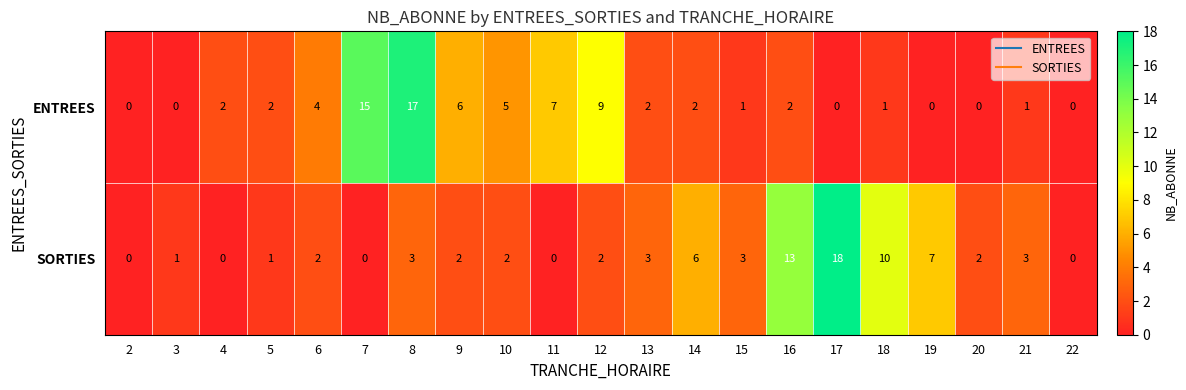

Is the value of SORTIES at 3 greater than the value of ENTREES at 6?

No